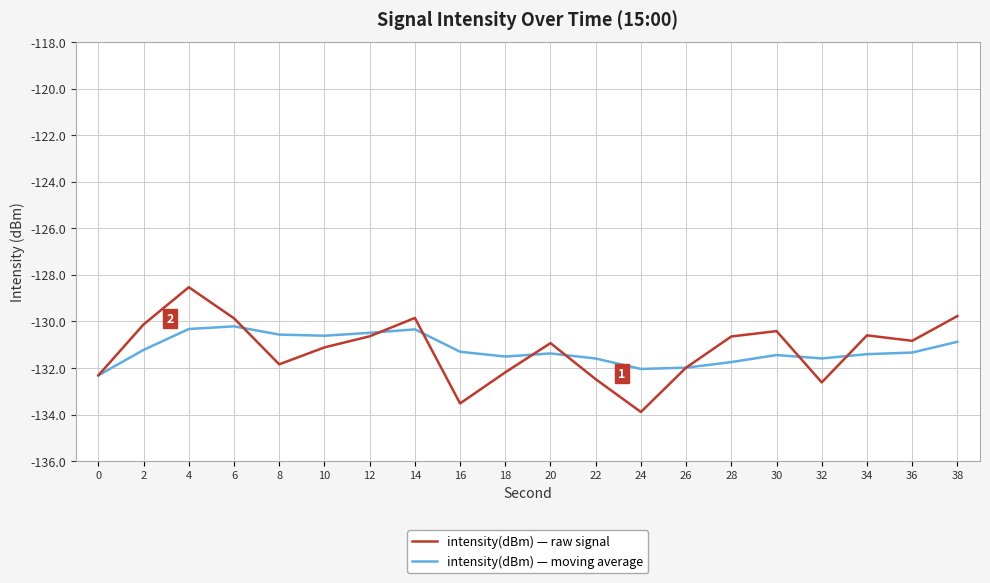

How many lines are shown in the chart?

2